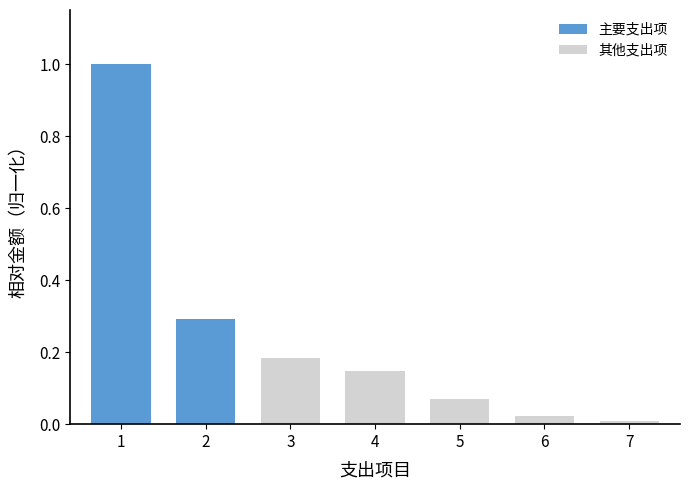

What is the difference between the maximum and minimum values?

1.0